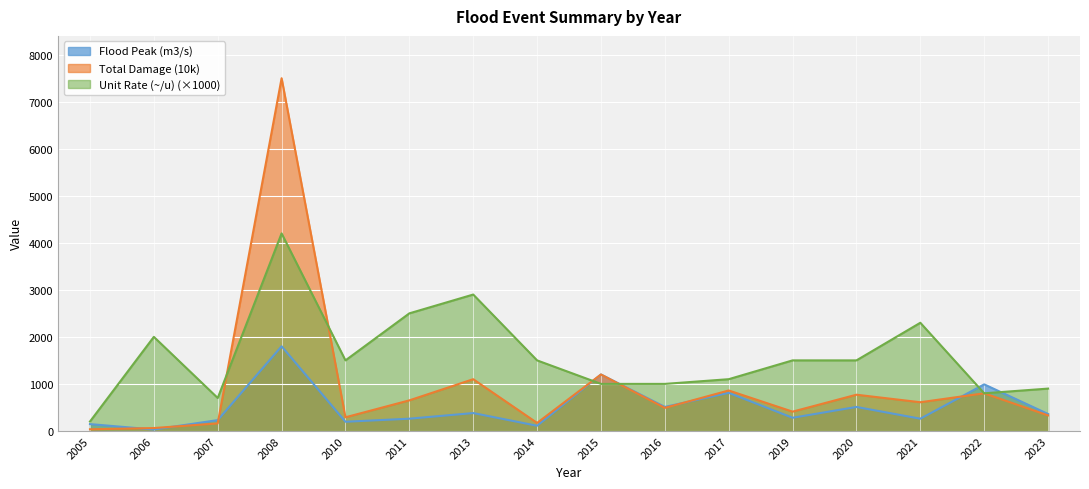

How many interior local valleys does the Total Damage (10k) series have?

5